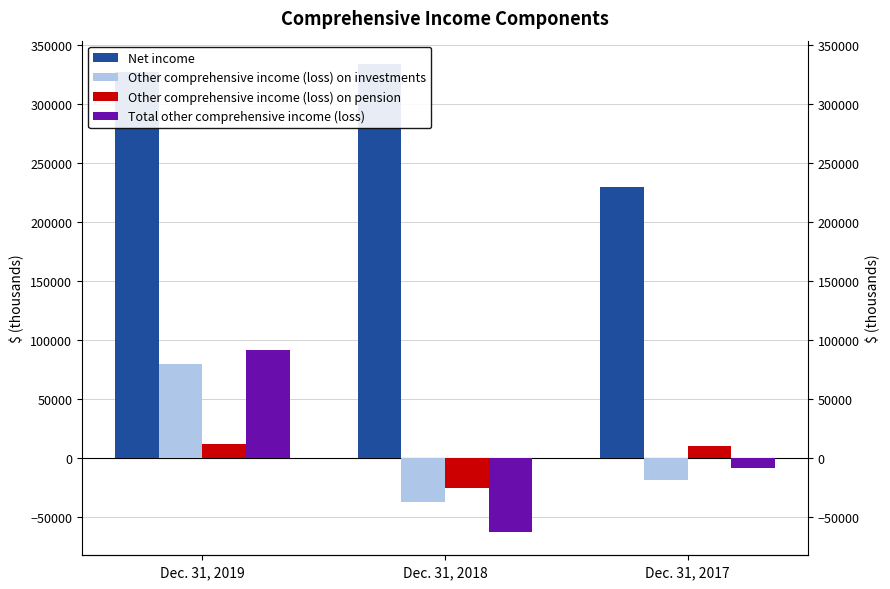

Reading left to right, list all the values displayed in this chart.

Net income: Dec. 31, 2019=326790	Dec. 31, 2018=333562	Dec. 31, 2017=229264
Other comprehensive income (loss) on investments: Dec. 31, 2019=79631	Dec. 31, 2018=-37189	Dec. 31, 2017=-18374
Other comprehensive income (loss) on pension: Dec. 31, 2019=12158	Dec. 31, 2018=-25025	Dec. 31, 2017=10295
Total other comprehensive income (loss): Dec. 31, 2019=91789	Dec. 31, 2018=-62214	Dec. 31, 2017=-8079